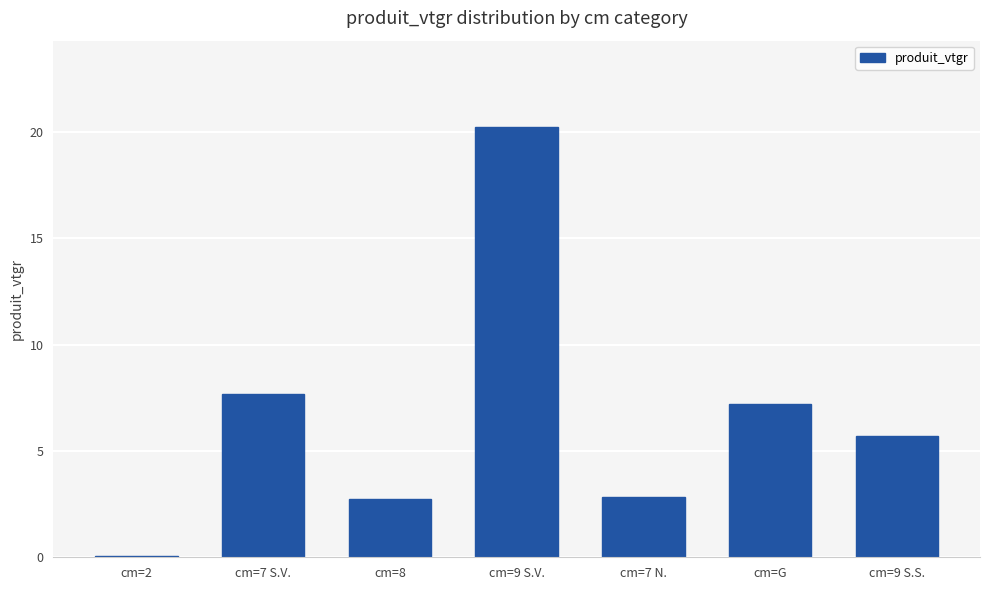

What is the label of the 5th bar from the left?

cm=7 N.